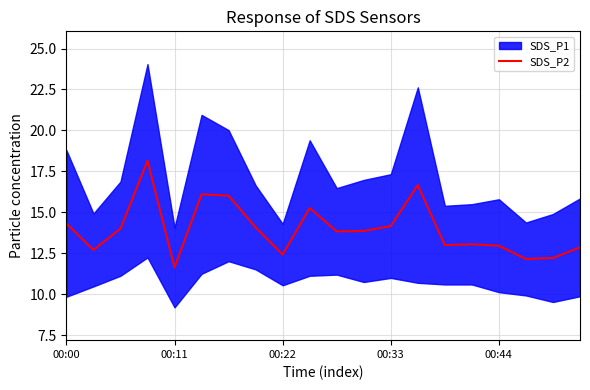

What is the minimum value for SDS_P2?

11.6